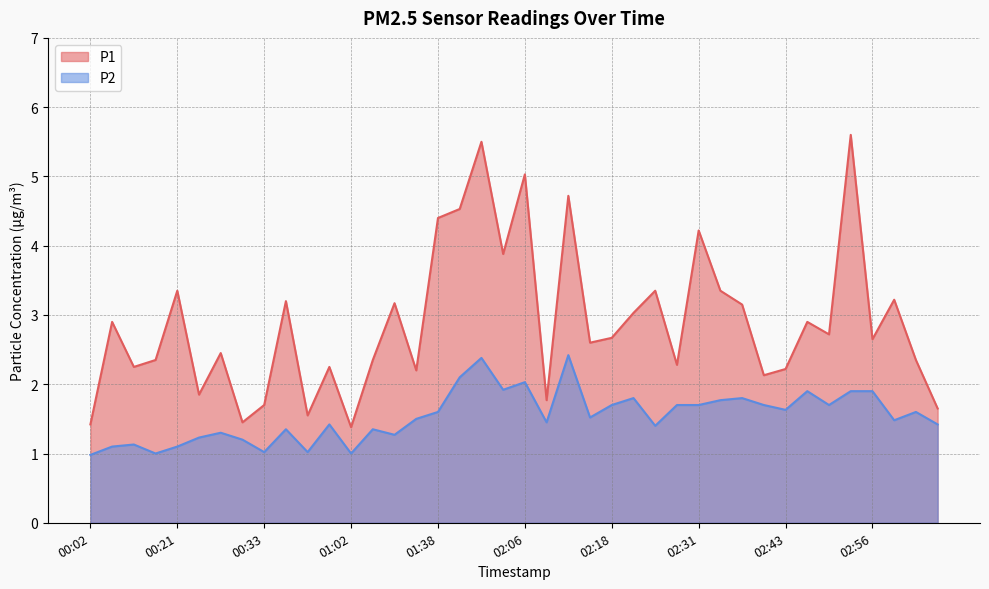

True or false: P1 and P2 cross at least once.

False